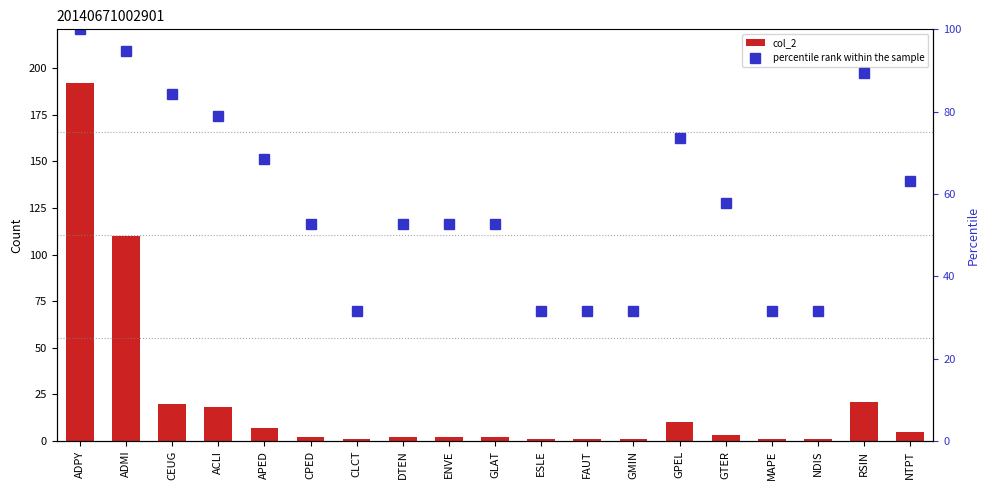

What is the maximum value shown in the chart?

192.0